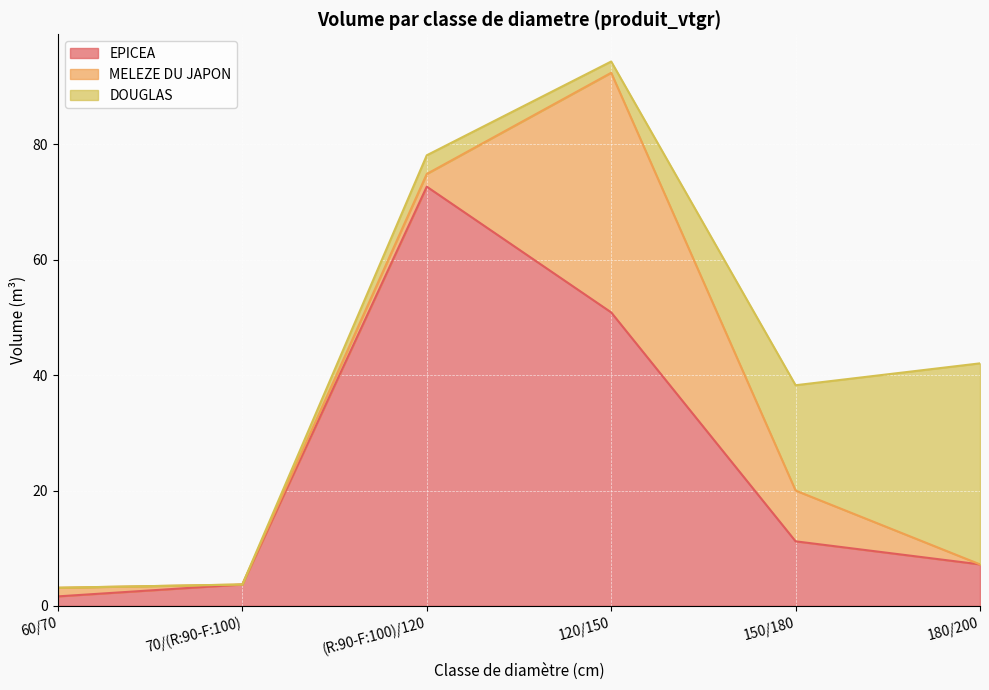

What is the difference between the maximum and second lowest values in the EPICEA series?

69.0